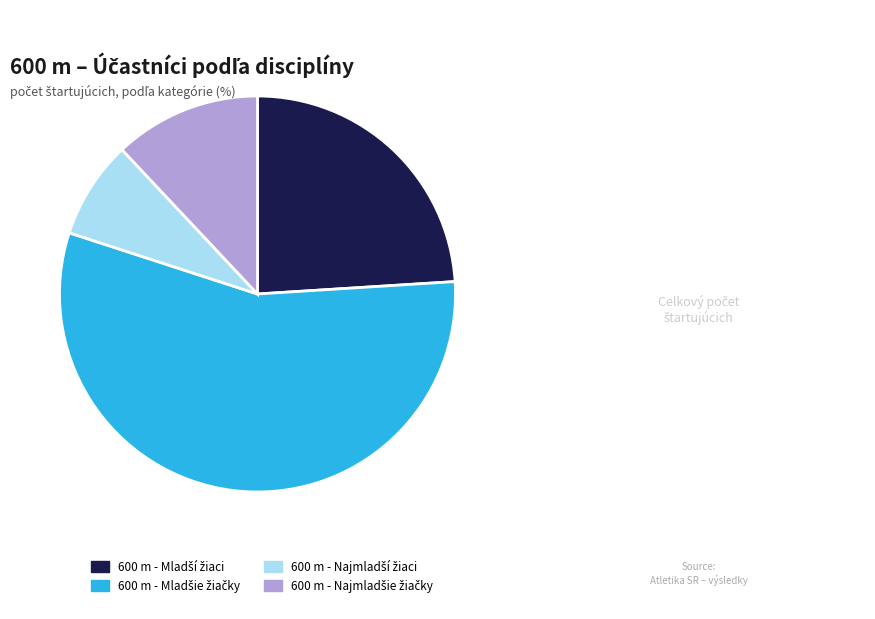

Is there a majority slice in this chart?

Yes